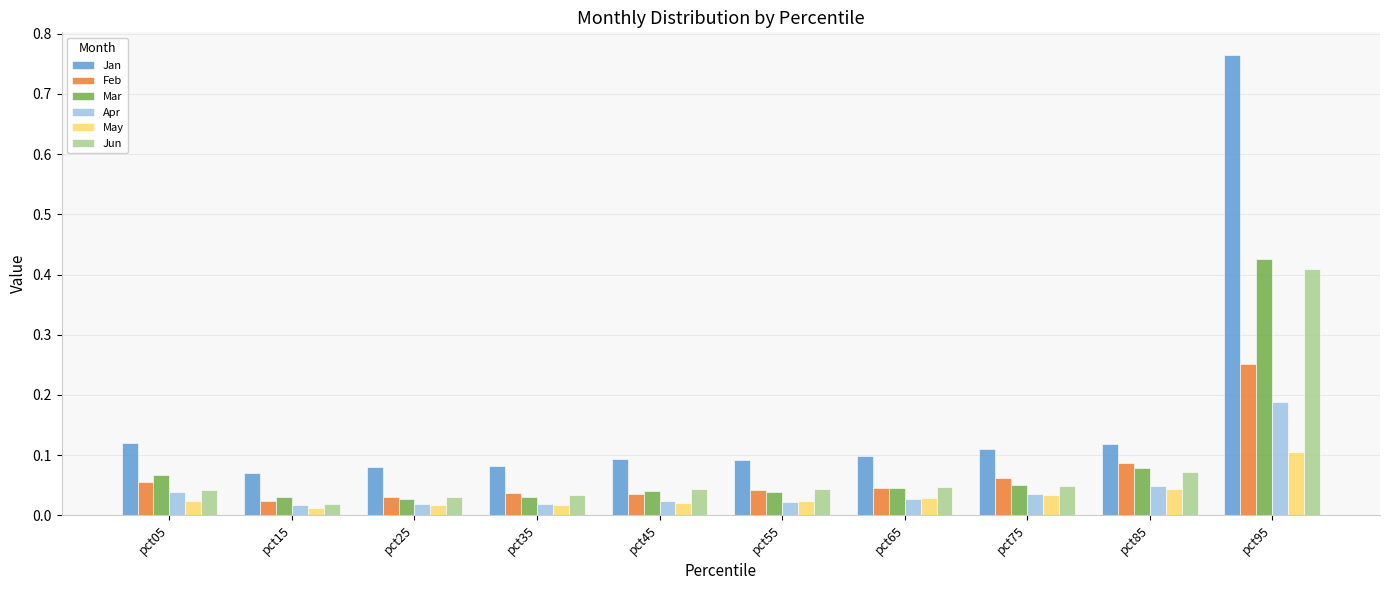

What is the sum of all Feb values?

0.7